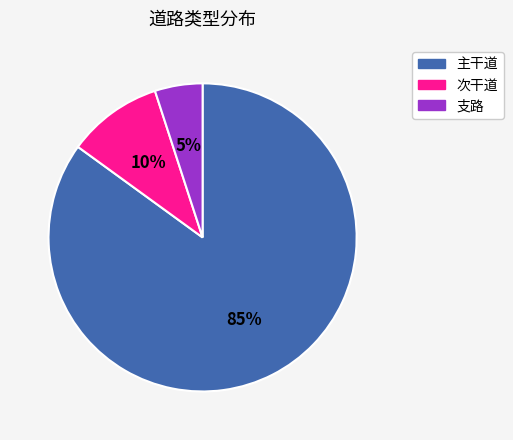

To the nearest percent, what is the combined percentage of 支路 and 次干道?

15%